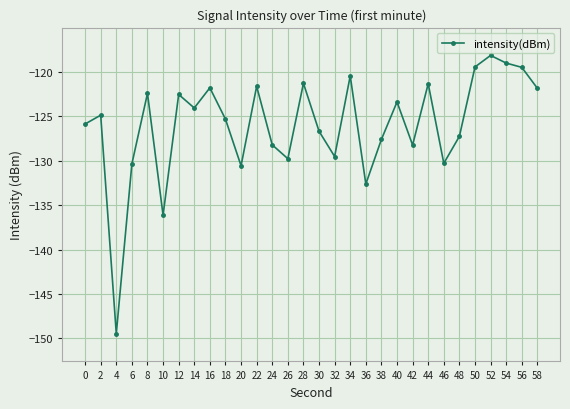

What is the maximum value shown in the chart?

-118.2